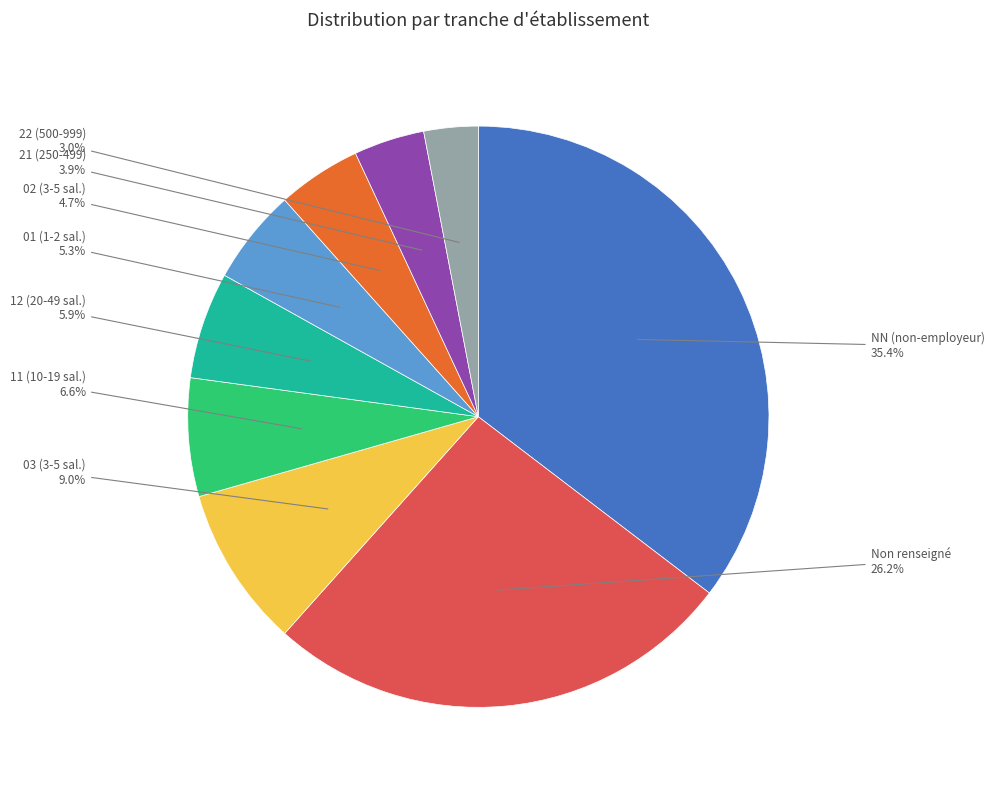

What is the ratio of the value at 01 (1-2 sal.) to the value at 12 (20-49 sal.)?

0.9